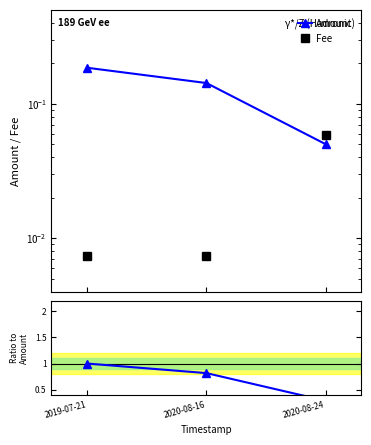

How many data points does each series have?

3